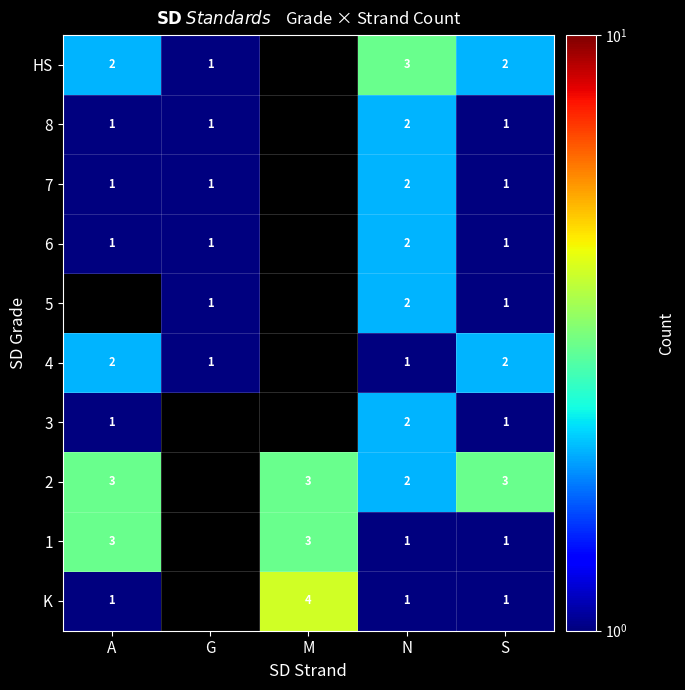

Is the value of 8 at G greater than the value of 3 at N?

No